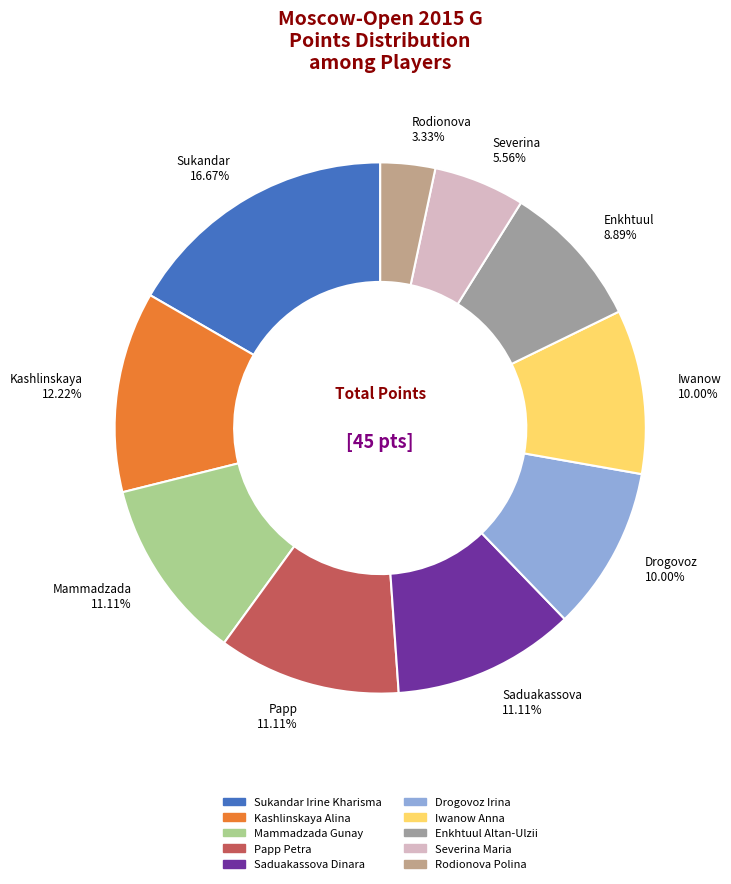

What is the smallest slice in the pie chart?

Rodionova Polina